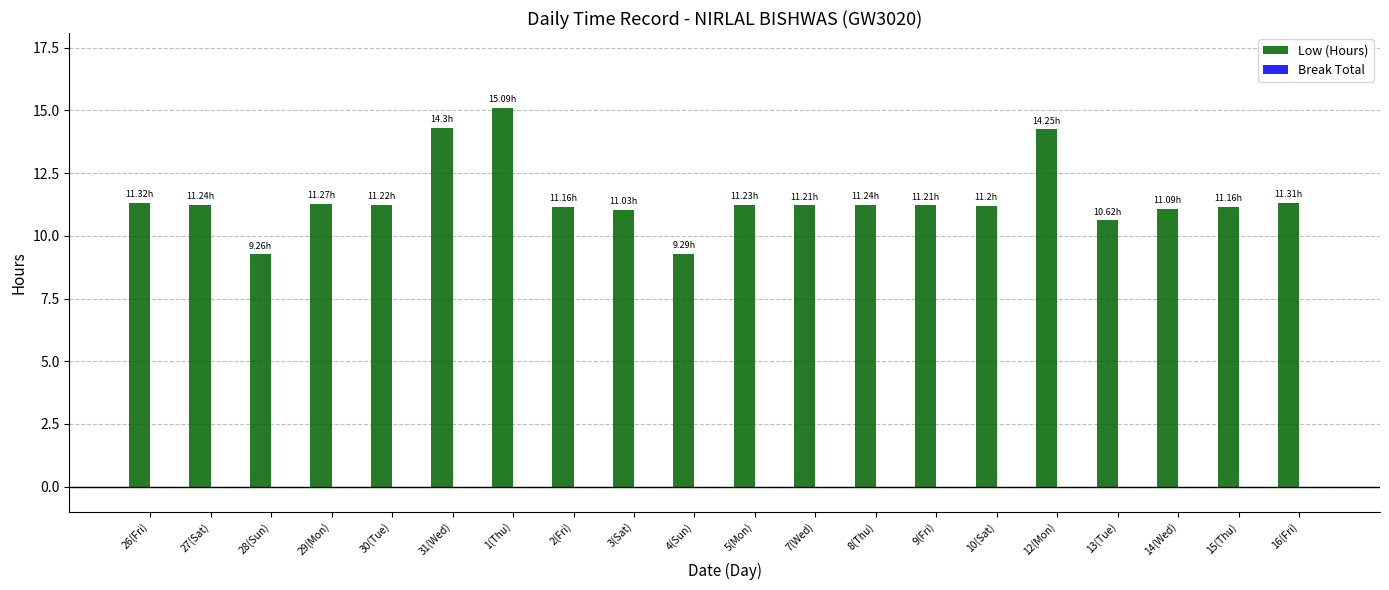

What is the average value?

11.5